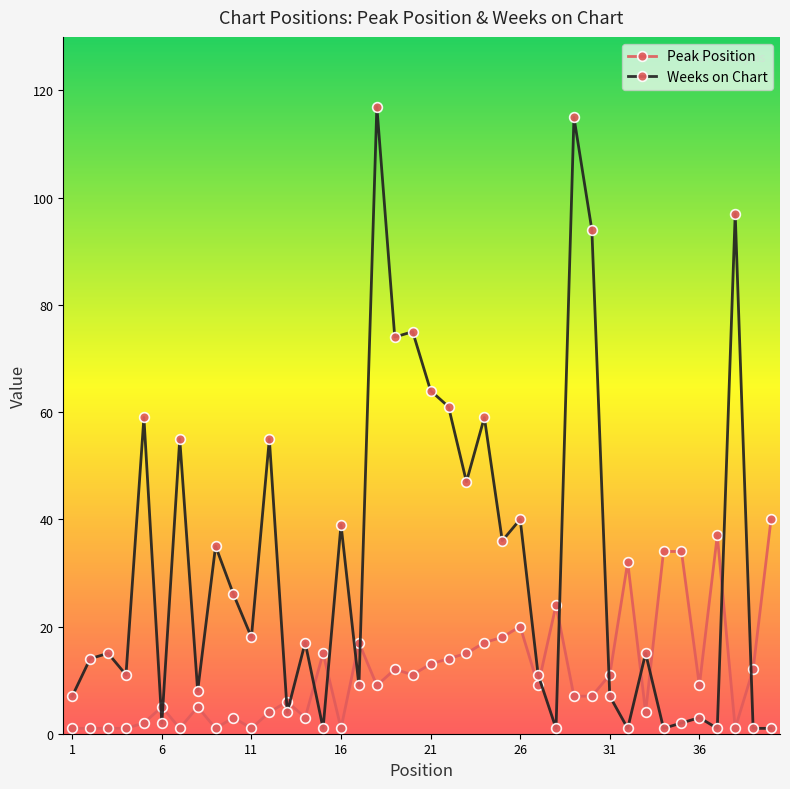

True or false: Peak Position has more than 2 interior local peaks.

True